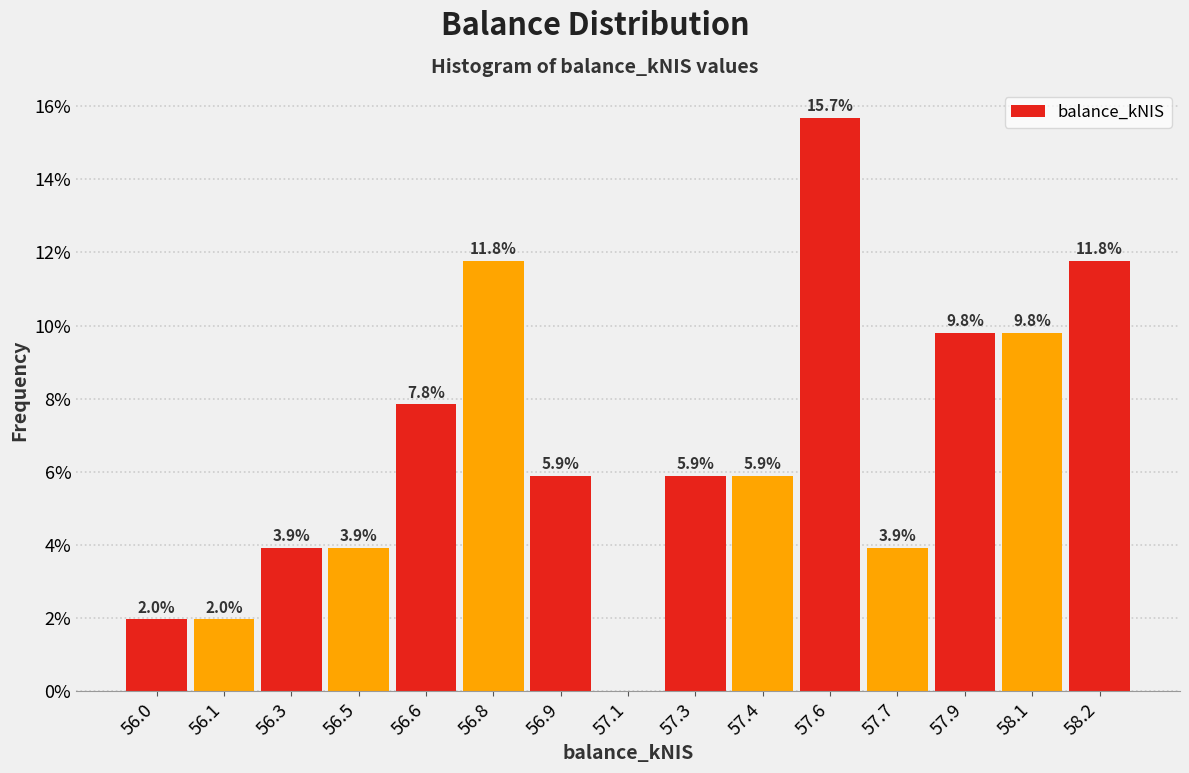

Reading right to left, extract all data points from this chart.

58.2=11.8	58.1=9.8	57.9=9.8	57.7=3.9	57.6=15.7	57.4=5.9	57.3=5.9	57.1=0.0	56.9=5.9	56.8=11.8	56.6=7.8	56.5=3.9	56.3=3.9	56.1=2.0	56.0=2.0